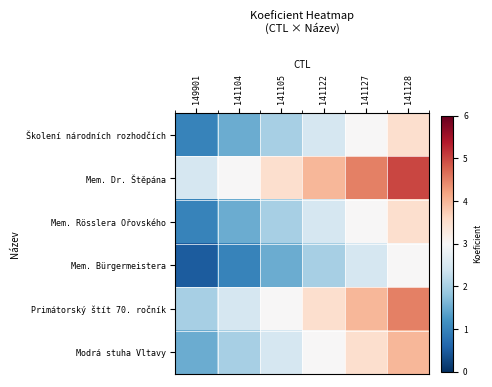

Rank the series at 141122 from lowest to highest value.

Mem. Bürgermeistera, Školení národních rozhodčích, Mem. Rösslera Ořovského, Modrá stuha Vltavy, Primátorský štít 70. ročník, Mem. Dr. Štěpána